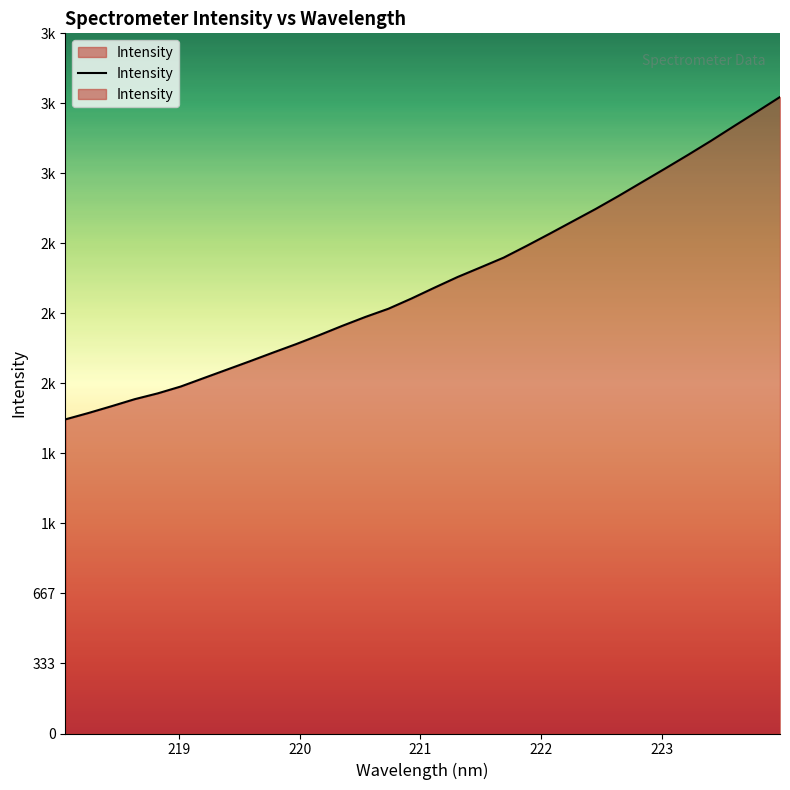

How many data points does each series have?

32